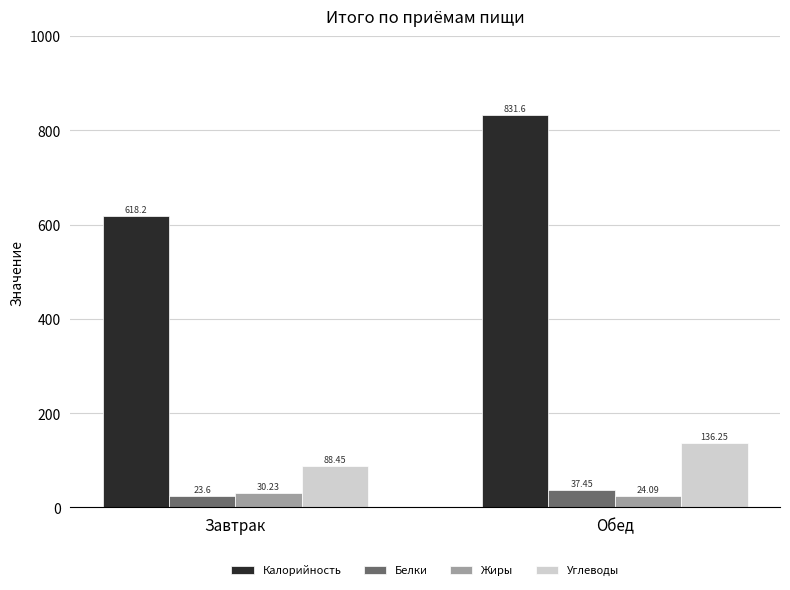

Does the chart contain any negative values?

No